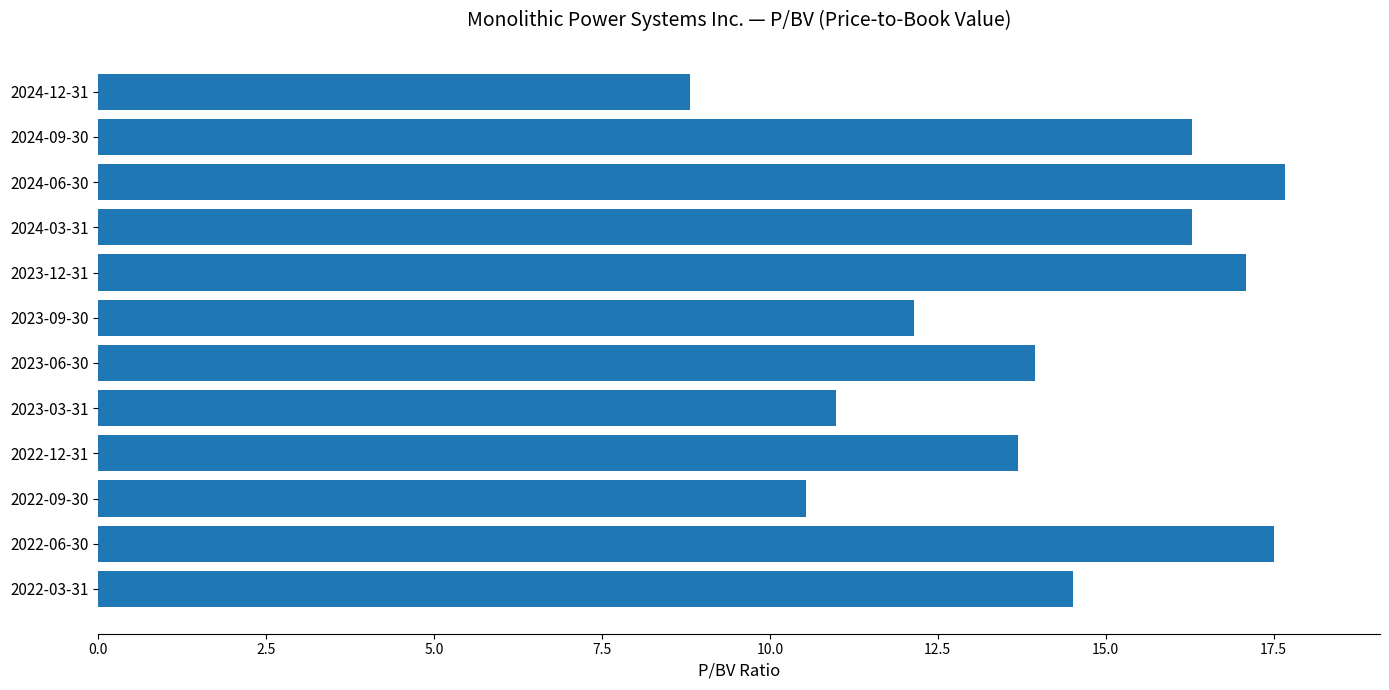

What is the difference between the second highest and second lowest values?

7.0